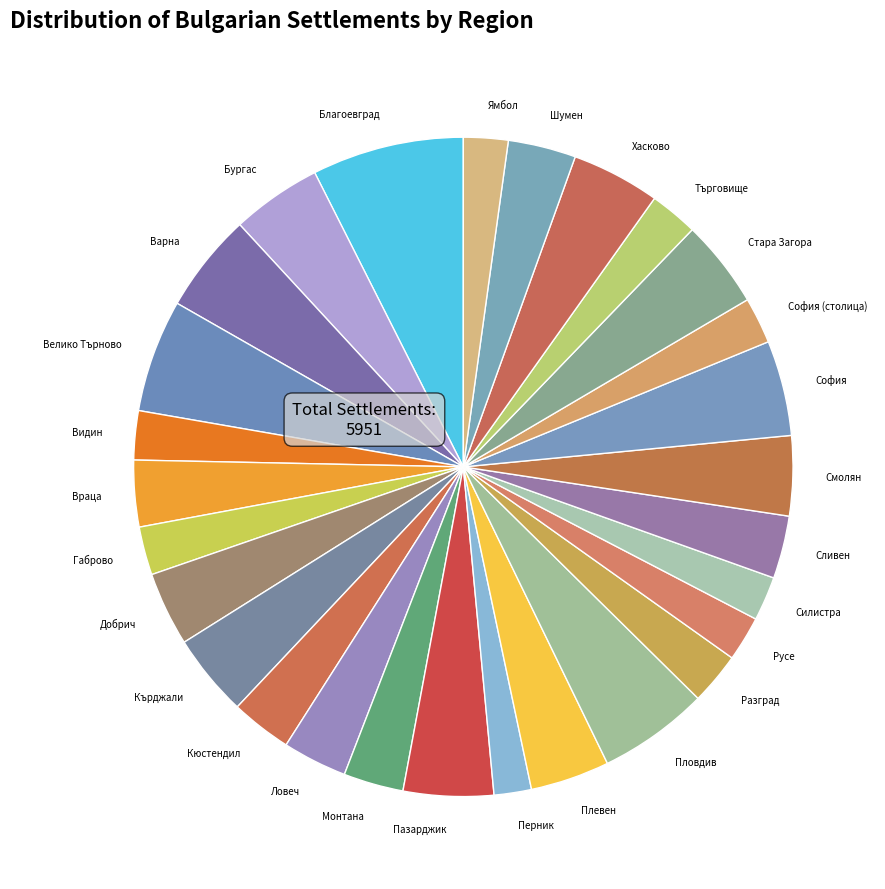

Is there any slice that represents more than half of the pie?

No